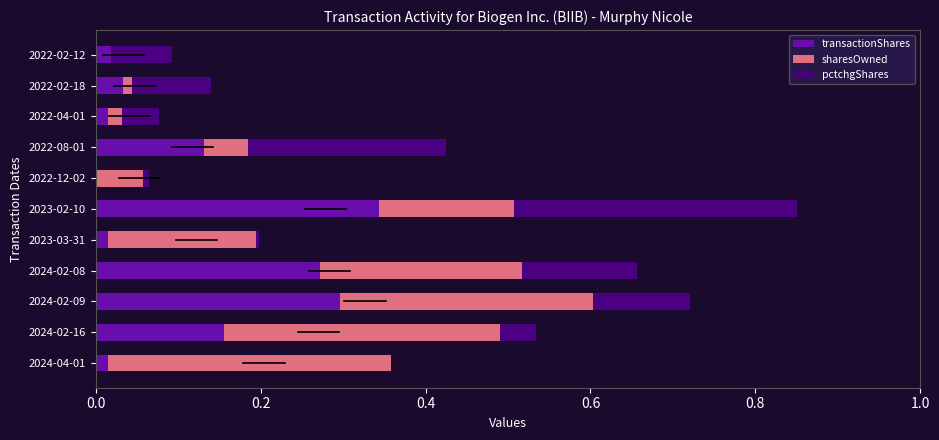

What are all the series names shown in the legend?

transactionShares, sharesOwned, pctchgShares